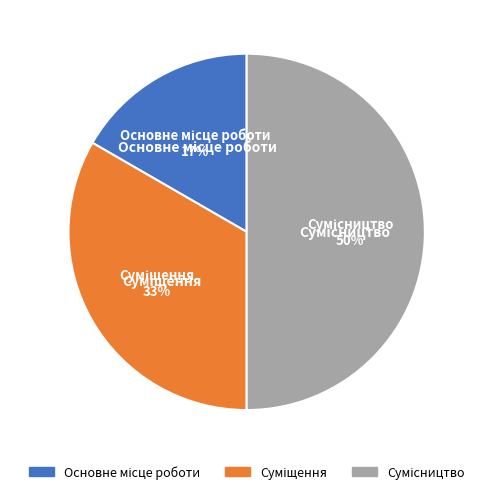

To the nearest percent, what is the difference between the largest and smallest slice percentages?

33%